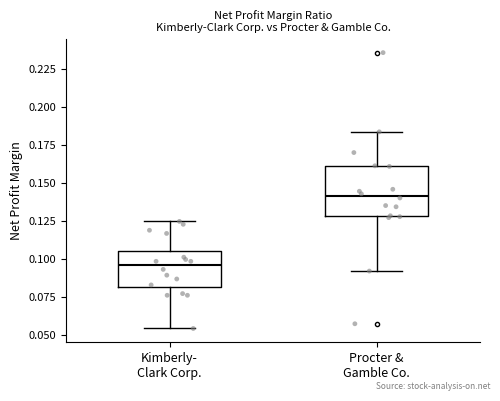

Which box's median line is the lowest?

Kimberly- Clark Corp.